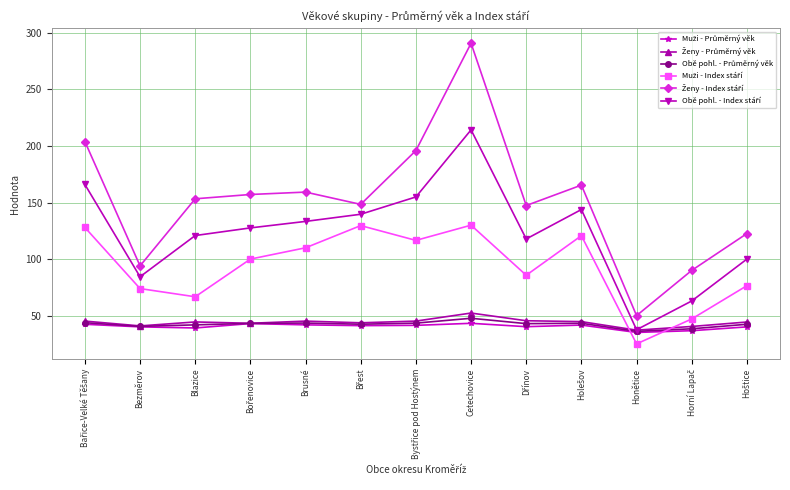

At which category is the sum across all series the highest?

Cetechovice